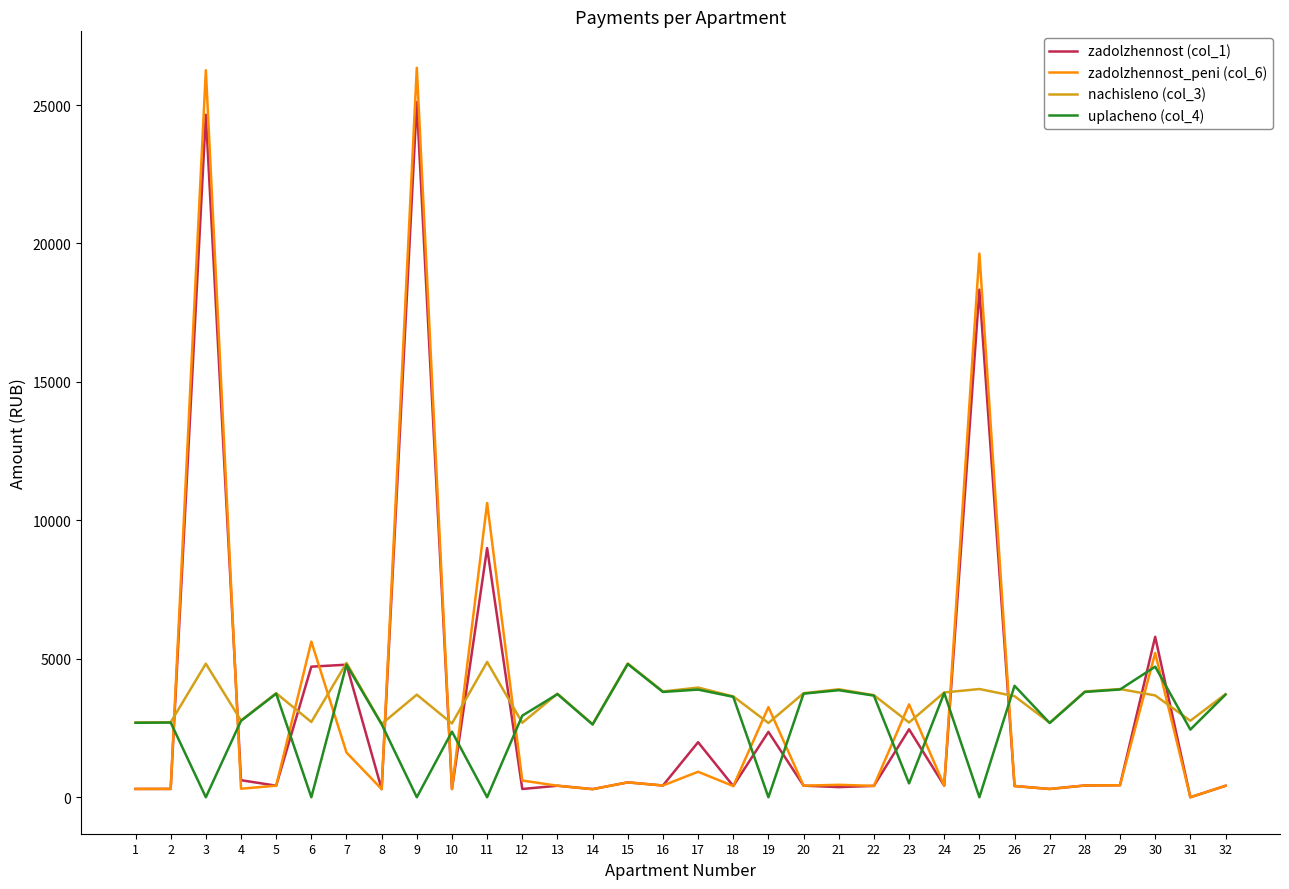

Rank the series at 3 from lowest to highest value.

uplacheno (col_4), nachisleno (col_3), zadolzhennost (col_1), zadolzhennost_peni (col_6)